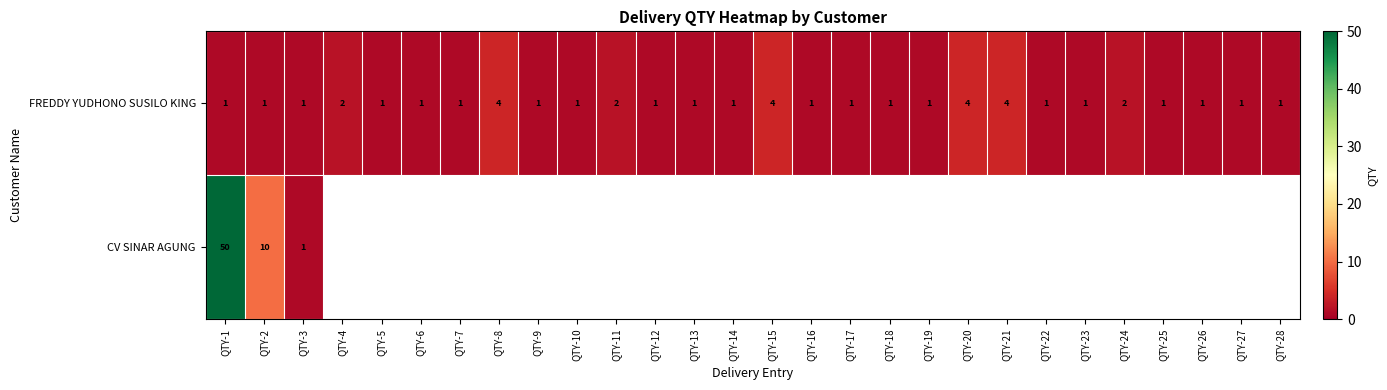

At how many categories does at least one series exceed 37?

1